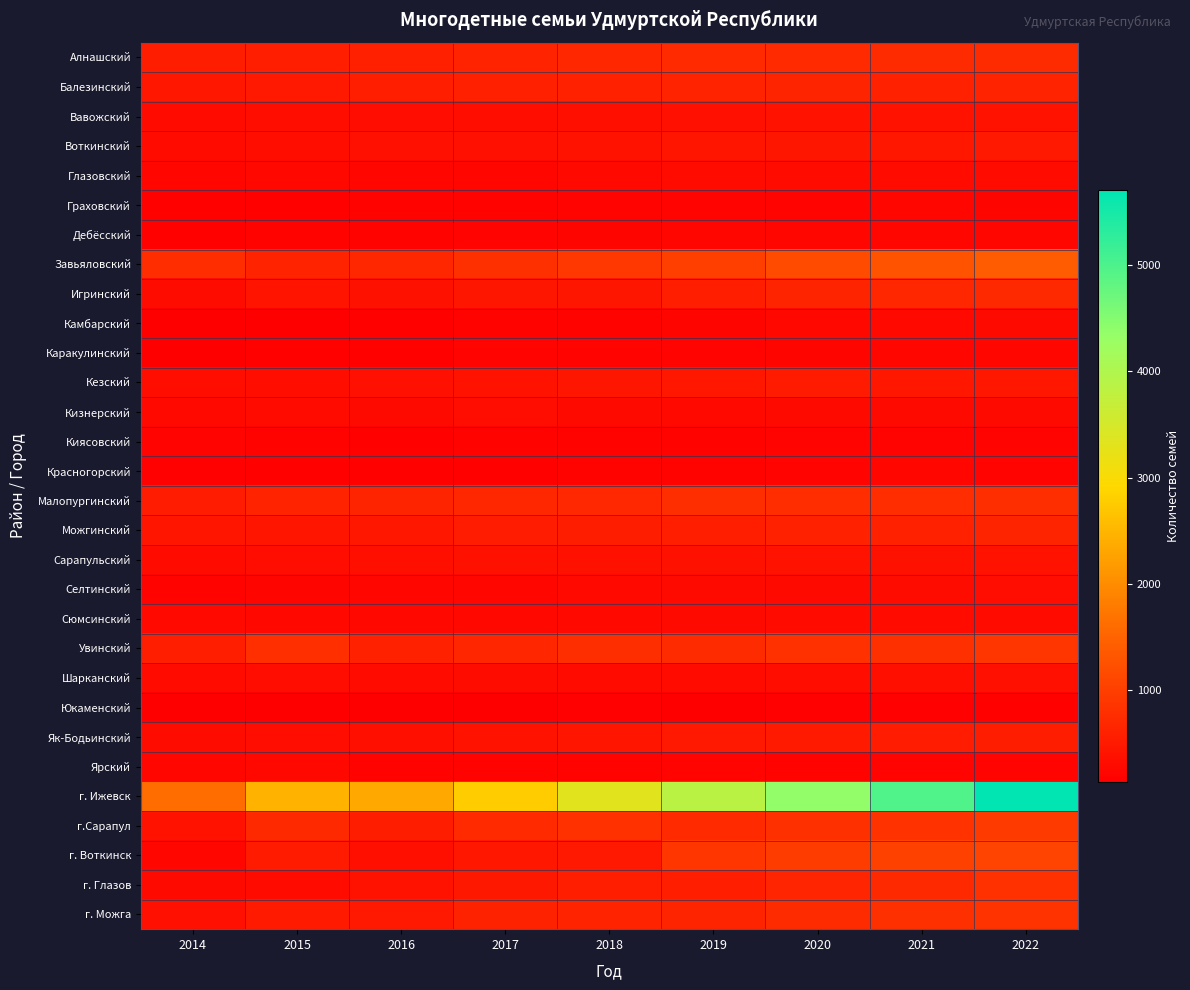

Reading right to left, list all the values displayed in this chart.

Алнашский: 2022=730	2021=732	2020=718	2019=714	2018=679	2017=631	2016=586	2015=560	2014=549
Балезинский: 2022=630	2021=602	2020=644	2019=622	2018=600	2017=586	2016=558	2015=492	2014=473
Вавожский: 2022=393	2021=412	2020=396	2019=375	2018=350	2017=338	2016=323	2015=338	2014=292
Воткинский: 2022=493	2021=463	2020=443	2019=440	2018=408	2017=371	2016=370	2015=337	2014=299
Глазовский: 2022=303	2021=306	2020=293	2019=301	2018=273	2017=251	2016=253	2015=258	2014=226
Граховский: 2022=213	2021=234	2020=205	2019=202	2018=205	2017=188	2016=183	2015=175	2014=171
Дебёсский: 2022=255	2021=249	2020=237	2019=224	2018=214	2017=208	2016=199	2015=201	2014=179
Завьяловский: 2022=1378	2021=1269	2020=1165	2019=1008	2018=905	2017=810	2016=686	2015=622	2014=761
Игринский: 2022=703	2021=672	2020=643	2019=557	2018=447	2017=444	2016=383	2015=428	2014=312
Камбарский: 2022=278	2021=267	2020=260	2019=221	2018=196	2017=191	2016=178	2015=154	2014=155
Каракулинский: 2022=244	2021=244	2020=220	2019=212	2018=212	2017=205	2016=171	2015=171	2014=151
Кезский: 2022=454	2021=472	2020=511	2019=455	2018=449	2017=388	2016=372	2015=338	2014=334
Кизнерский: 2022=285	2021=282	2020=287	2019=270	2018=279	2017=321	2016=281	2015=292	2014=270
Киясовский: 2022=209	2021=202	2020=203	2019=191	2018=186	2017=192	2016=176	2015=194	2014=210
Красногорский: 2022=208	2021=227	2020=205	2019=196	2018=183	2017=171	2016=173	2015=169	2014=160
Малопургинский: 2022=777	2021=766	2020=761	2019=767	2018=701	2017=670	2016=646	2015=621	2014=530
Можгинский: 2022=640	2021=601	2020=599	2019=570	2018=541	2017=528	2016=470	2015=433	2014=440
Сарапульский: 2022=415	2021=382	2020=390	2019=377	2018=386	2017=383	2016=348	2015=325	2014=292
Селтинский: 2022=326	2021=312	2020=285	2019=284	2018=272	2017=254	2016=244	2015=213	2014=193
Сюмсинский: 2022=305	2021=300	2020=292	2019=283	2018=274	2017=265	2016=265	2015=264	2014=267
Увинский: 2022=882	2021=803	2020=814	2019=737	2018=768	2017=668	2016=597	2015=799	2014=564
Шарканский: 2022=365	2021=346	2020=338	2019=306	2018=289	2017=320	2016=293	2015=329	2014=291
Юкаменский: 2022=172	2021=168	2020=164	2019=155	2018=163	2017=150	2016=146	2015=142	2014=136
Як-Бодьинский: 2022=539	2021=538	2020=504	2019=495	2018=430	2017=413	2016=354	2015=331	2014=311
Ярский: 2022=203	2021=207	2020=198	2019=205	2018=193	2017=201	2016=200	2015=258	2014=232
г. Ижевск: 2022=5706	2021=4967	2020=4373	2019=3849	2018=3333	2017=2775	2016=2353	2015=2473	2014=1615
г.Сарапул: 2022=938	2021=831	2020=808	2019=713	2018=811	2017=723	2016=549	2015=706	2014=407
г. Воткинск: 2022=1061	2021=1029	2020=968	2019=878	2018=492	2017=467	2016=347	2015=527	2014=249
г. Глазов: 2022=813	2021=710	2020=650	2019=577	2018=564	2017=481	2016=401	2015=290	2014=286
г. Можга: 2022=833	2021=805	2020=735	2019=645	2018=617	2017=606	2016=494	2015=502	2014=365